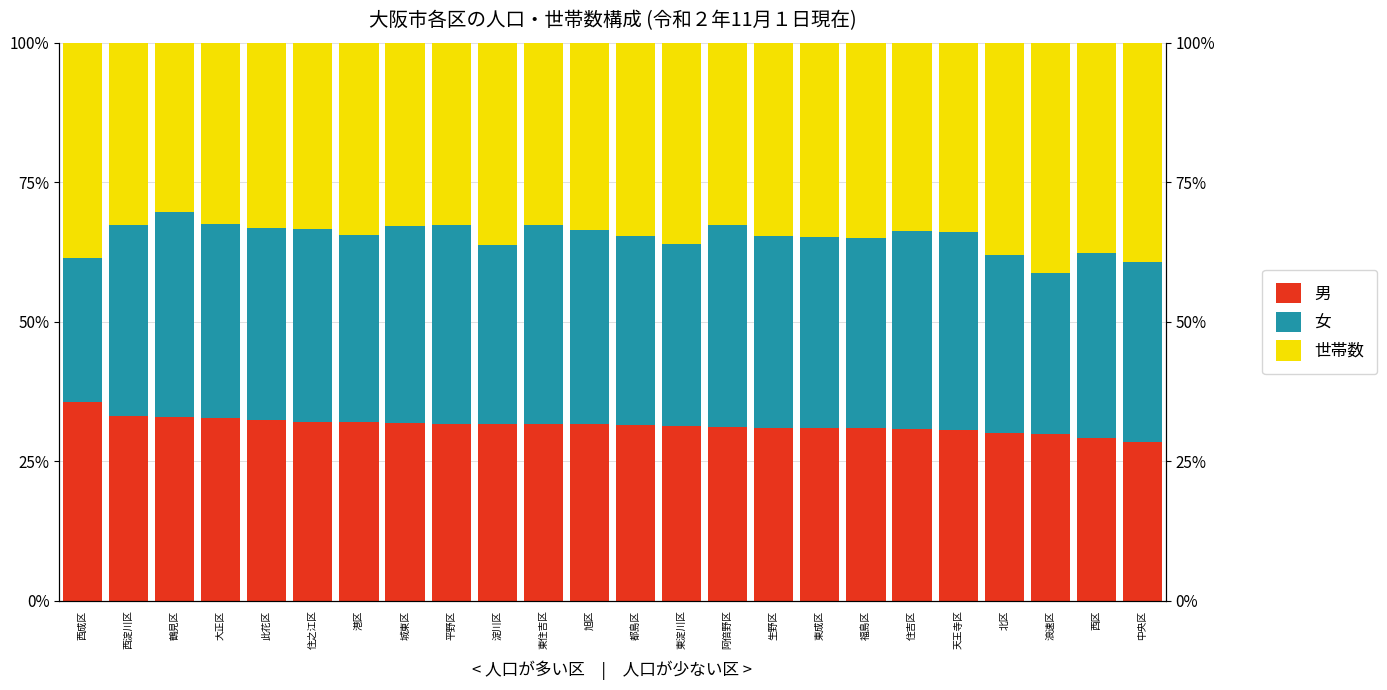

Which series changed the most between 住之江区 and 中央区?

世帯数